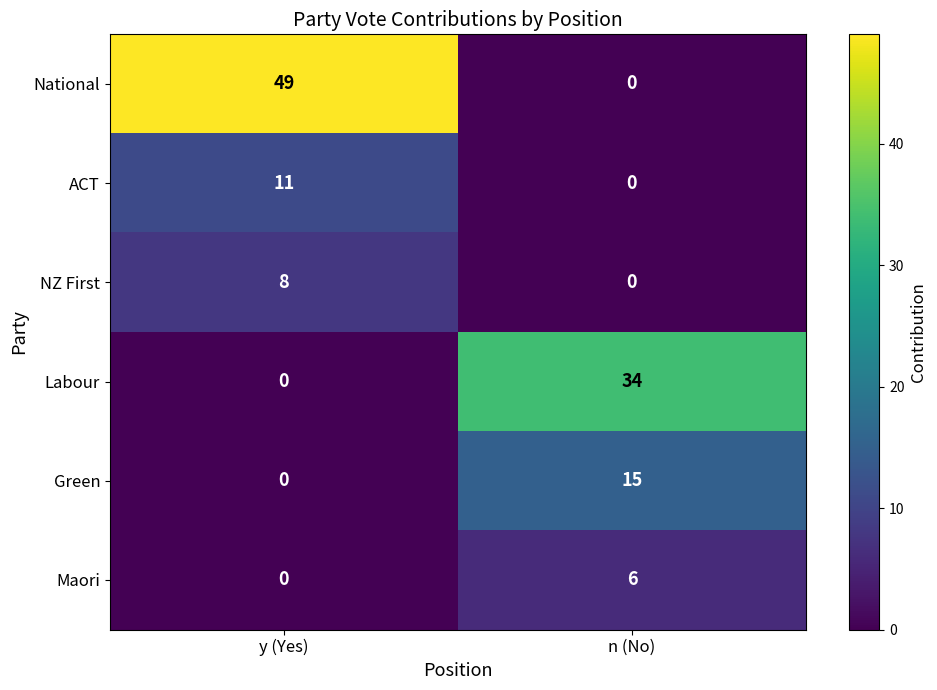

What is the difference between the National values at n (No) and y (Yes)?

49